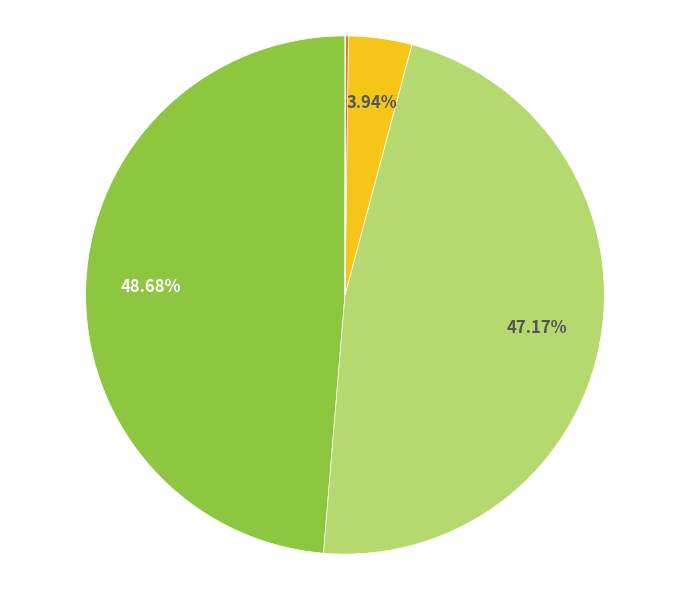

Is there a majority slice in this chart?

No